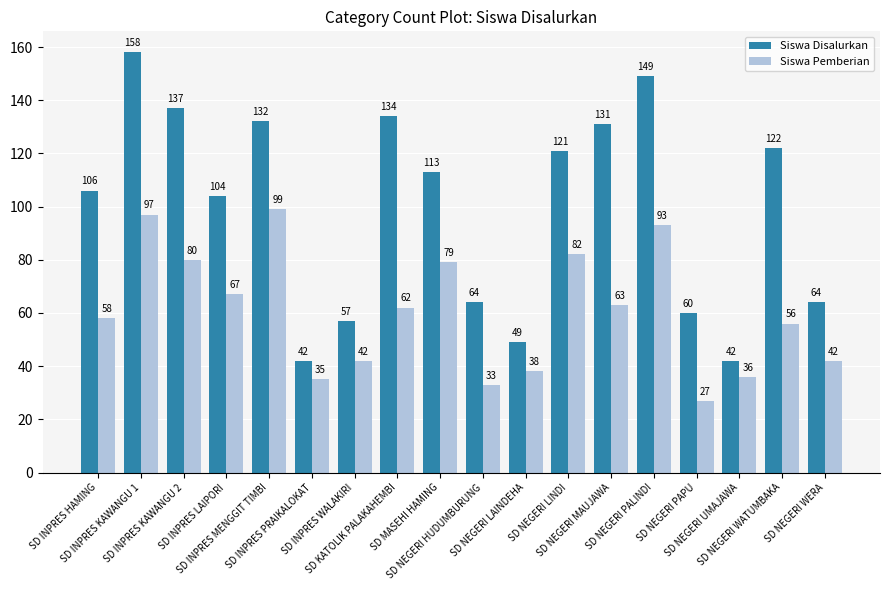

What is the highest value of the Siswa Pemberian series?

99